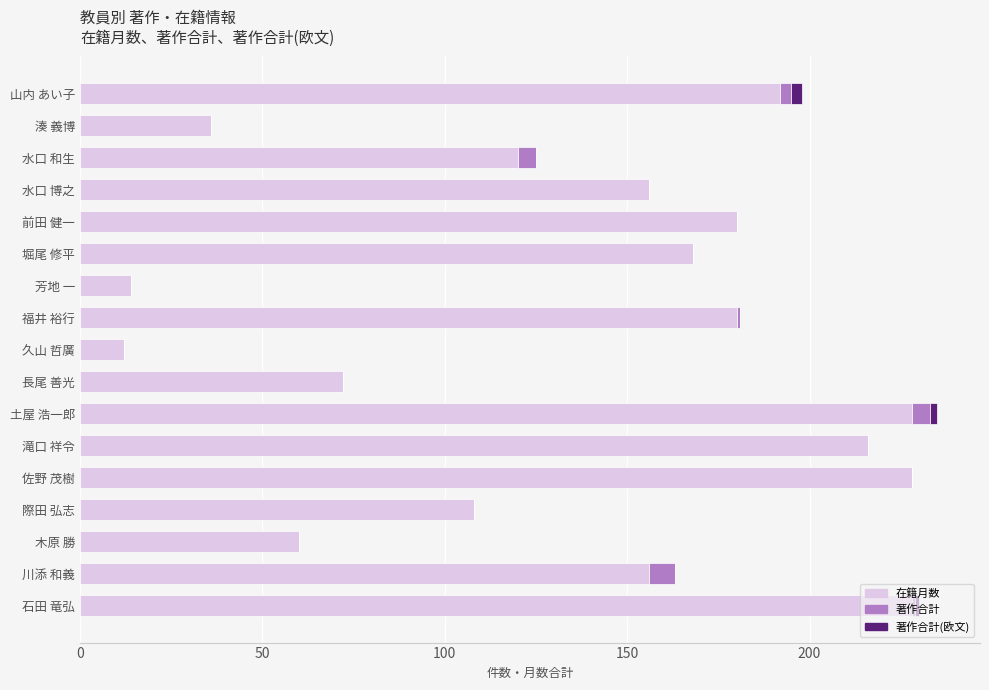

How many distinct data groups are displayed?

3